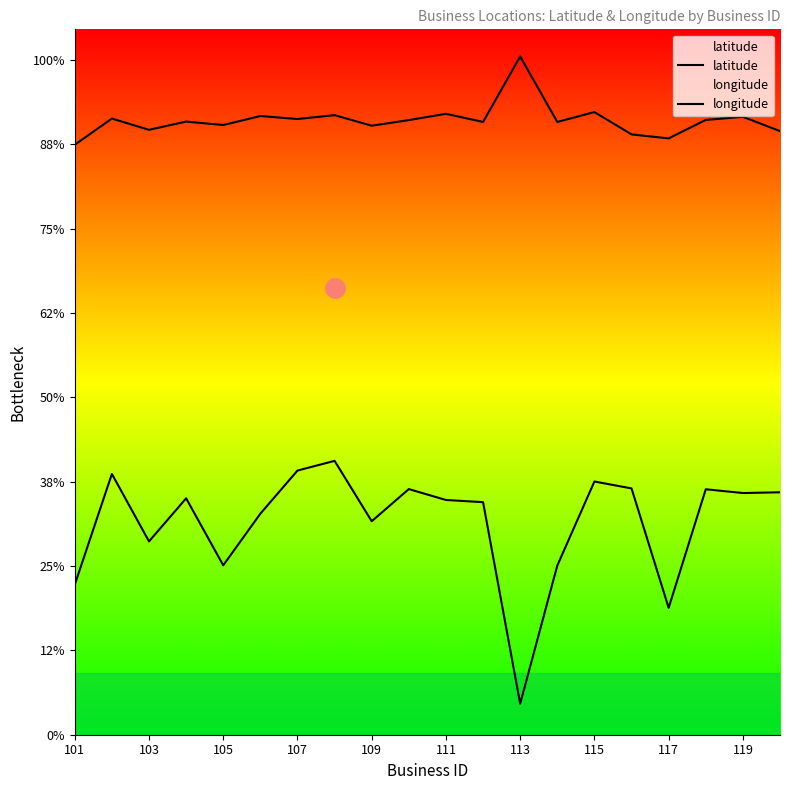

Reading right to left, what are all the values shown in this chart?

latitude: 36.8	41.5	40.5	34.4	35.7	43.0	39.8	61.2	39.8	42.5	40.4	38.6	42.0	40.8	41.7	38.8	39.9	37.2	40.9	32.4
longitude: -81.0	-81.2	-80.0	-118.6	-79.7	-77.4	-104.9	-149.9	-84.2	-83.5	-79.9	-90.4	-70.7	-73.9	-87.9	-104.8	-82.9	-97.0	-75.0	-111.1